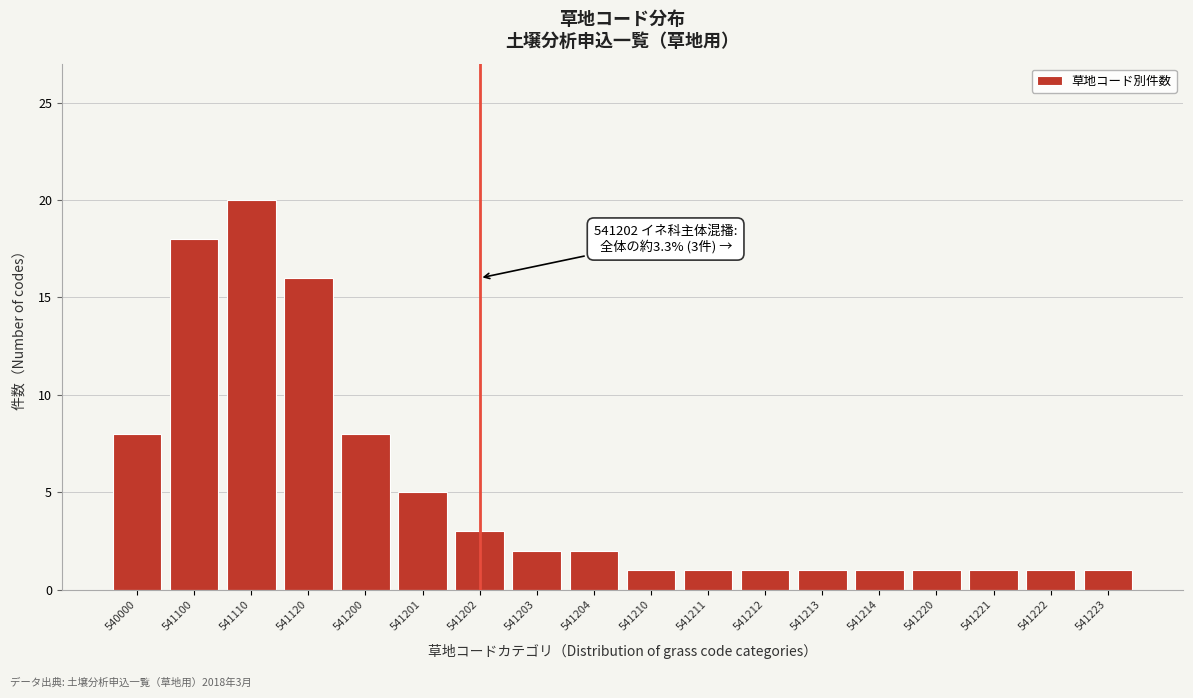

Reading left to right, extract all data points from this chart.

8	18	20	16	8	5	3	2	2	1	1	1	1	1	1	1	1	1